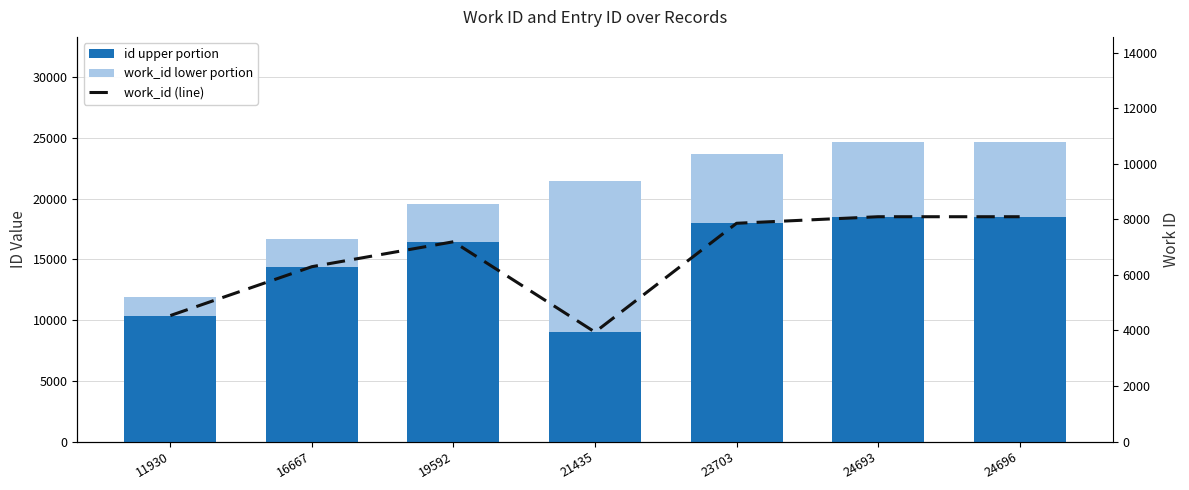

Which series has the widest spread of values?

id (upper)